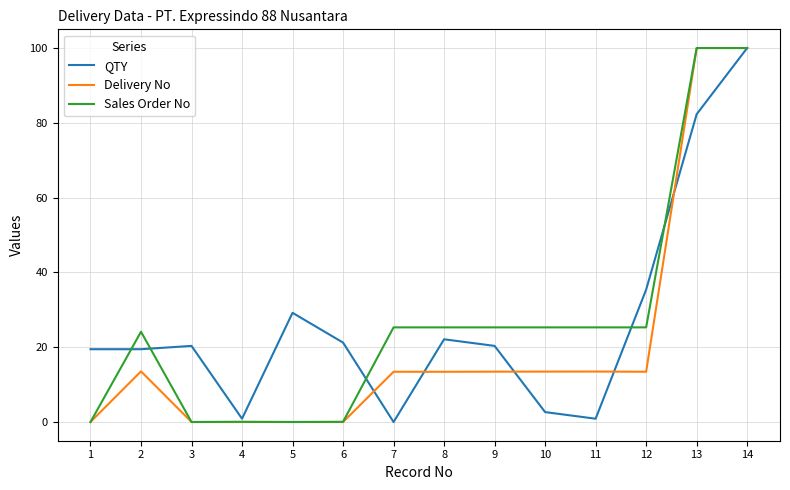

At which category is the sum across all series the highest?

14